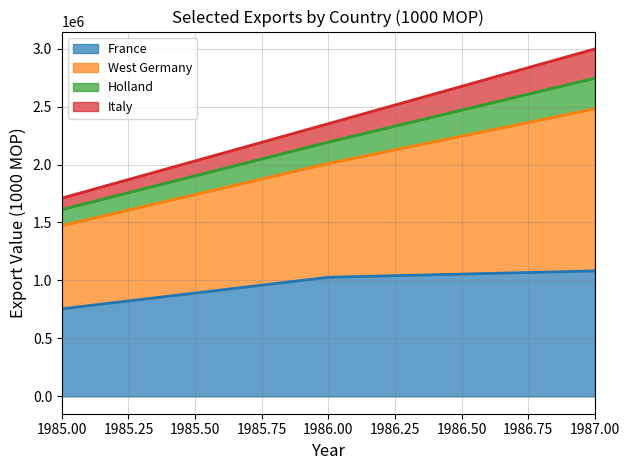

What is the maximum value for France?

1082160